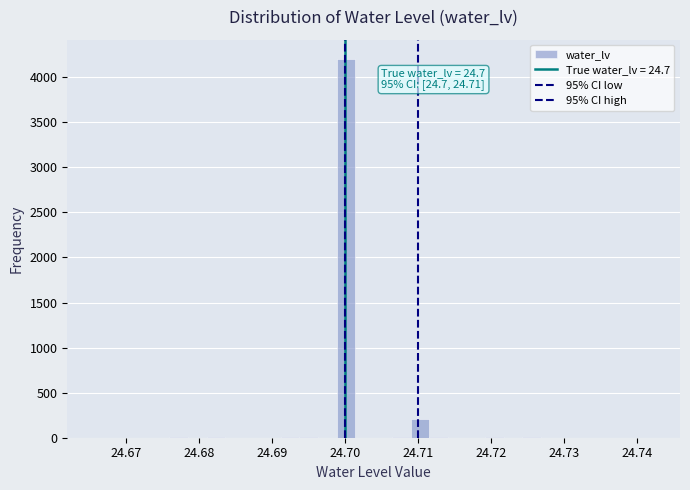

Read against the x-axis, roughly where is the centre of the tallest bar?

24.700